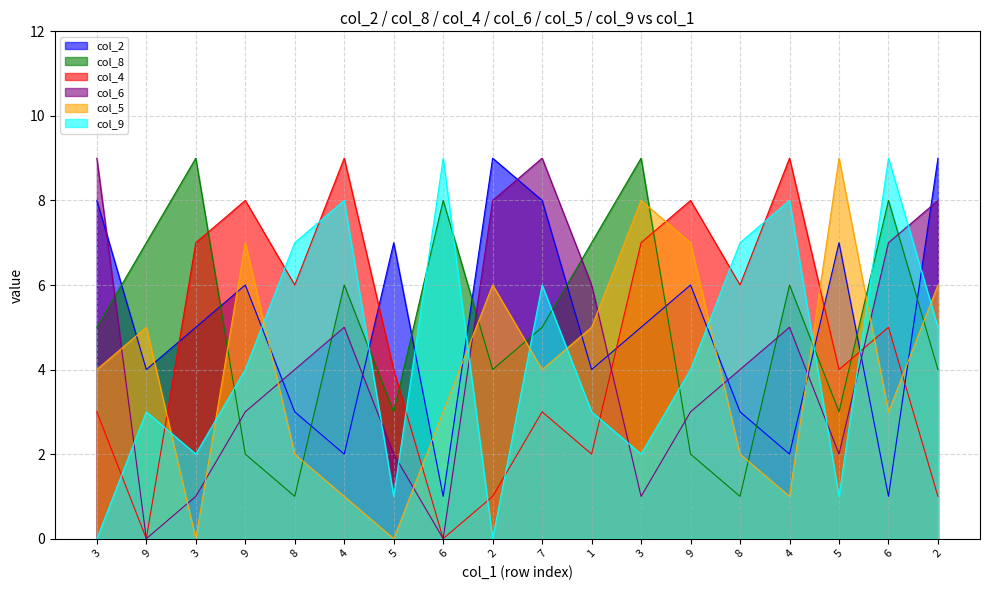

What is the average value of the col_2 series?

5